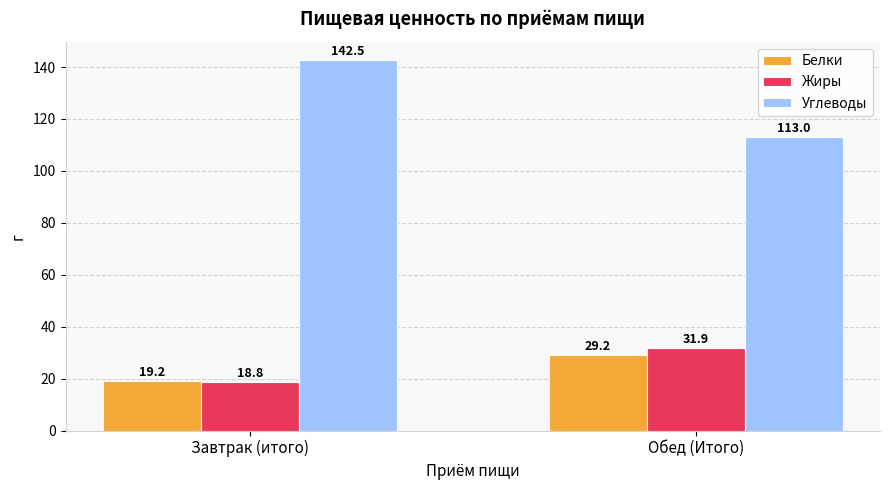

Rank the categories by Жиры value from lowest to highest.

Завтрак (итого), Обед (Итого)